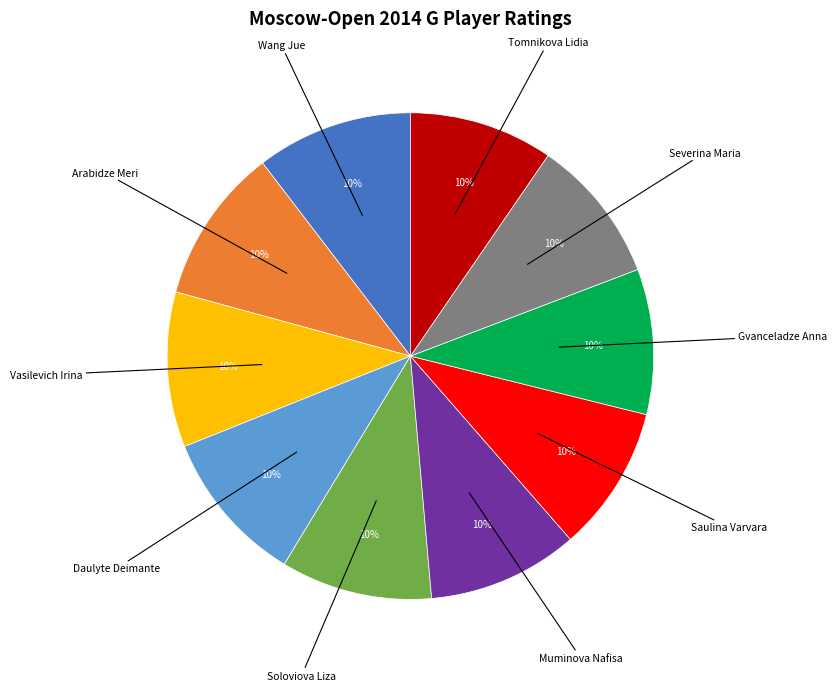

Count the number of slices in the pie.

10